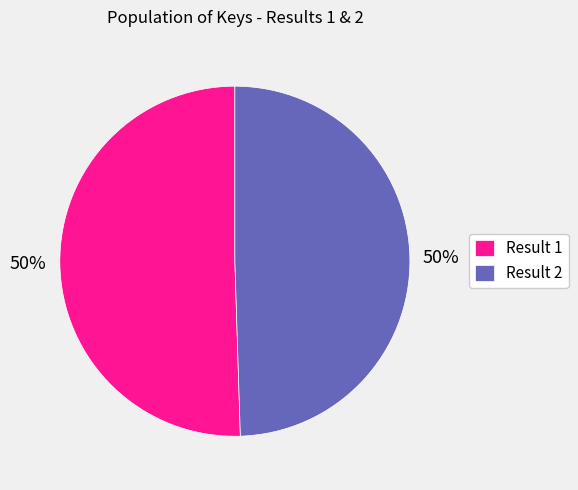

True or false: Result 1 accounts for 57% of the total.

False